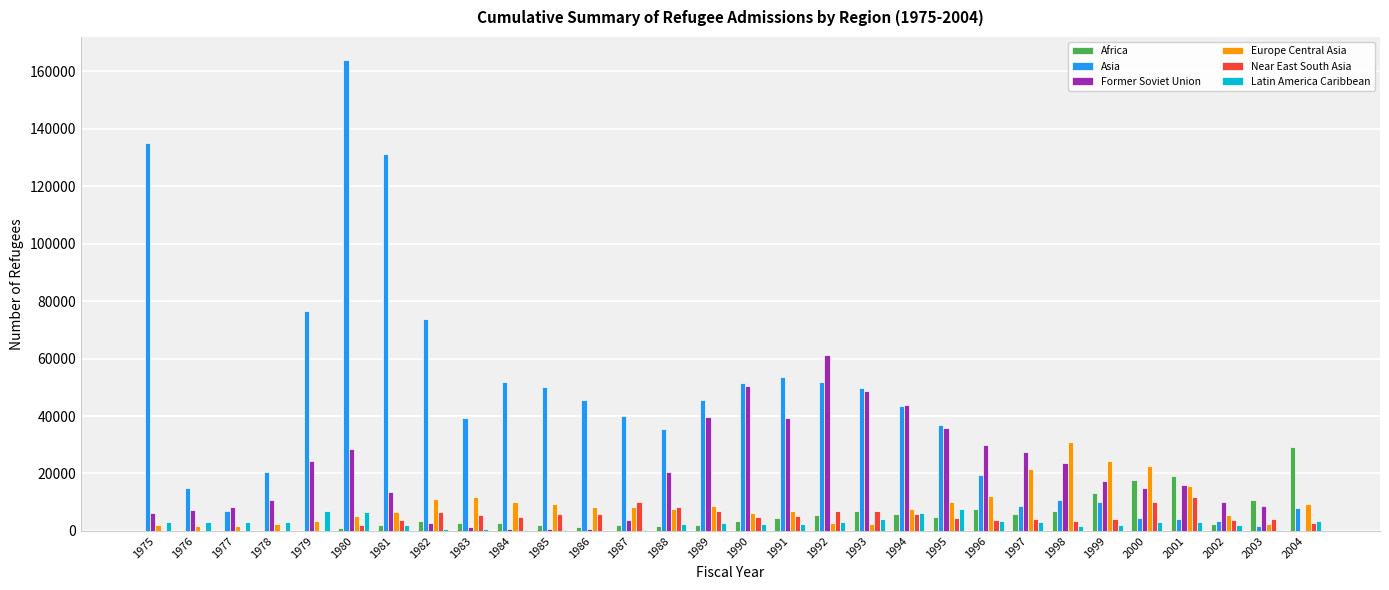

What is the sum of all Africa values?

164184